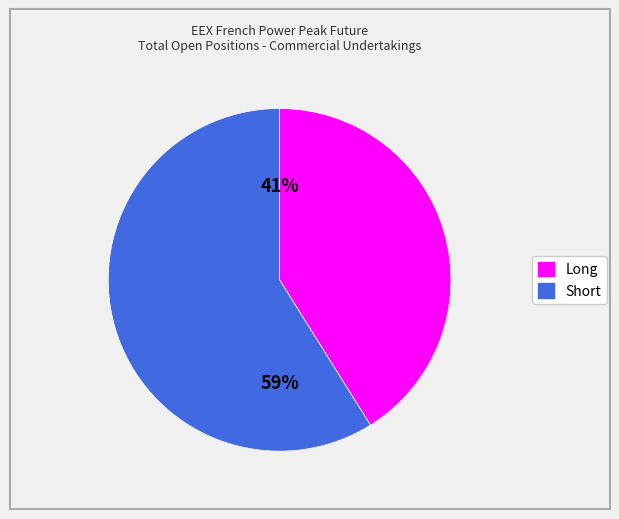

Does Long represent more than half of the total?

No